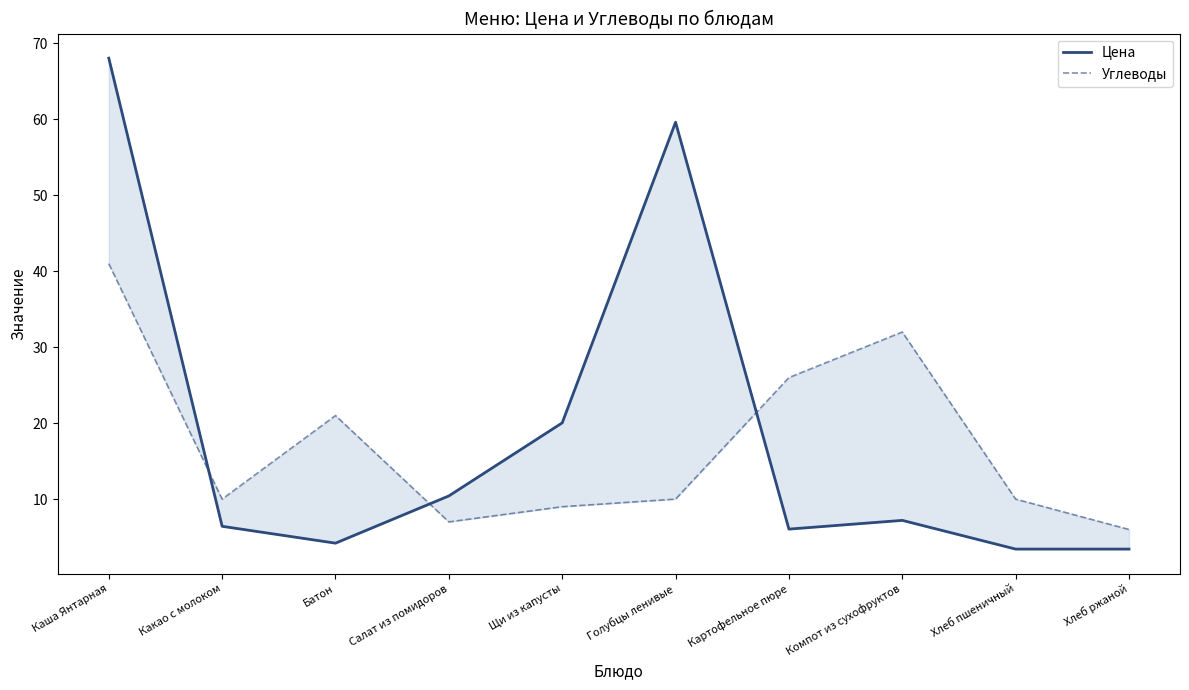

What is the highest value of the Цена series?

68.1